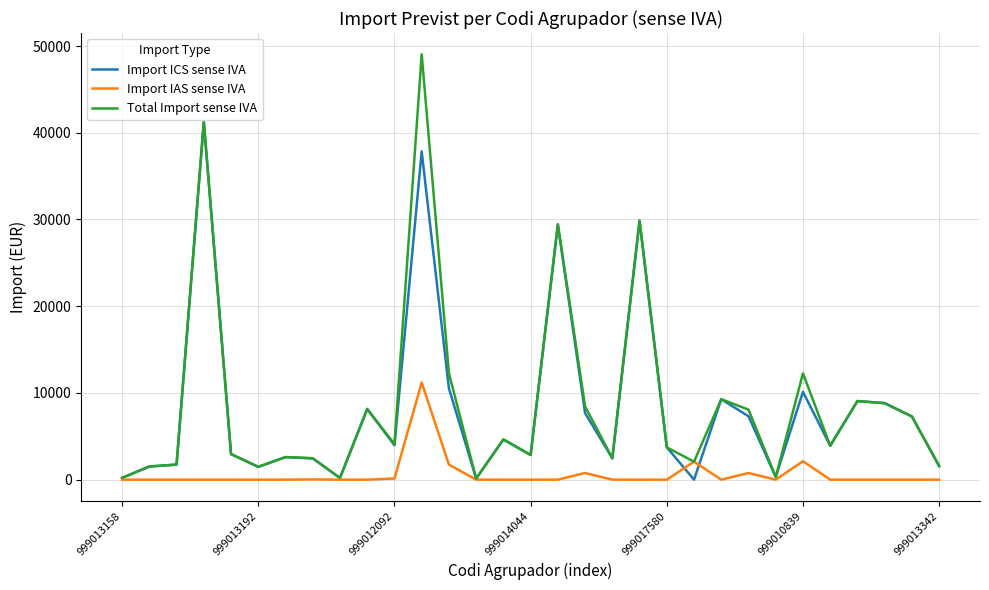

What is the greatest value displayed?

49046.2